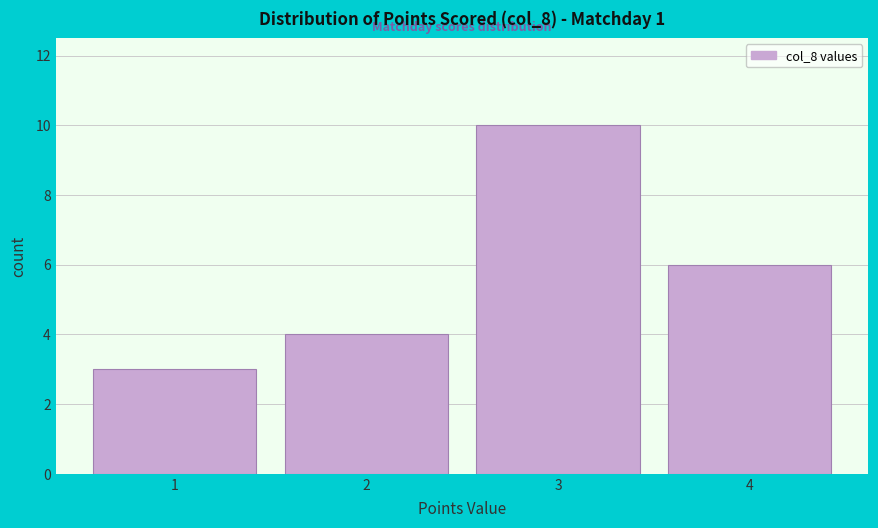

Reading left to right, transcribe this chart: for each bar, give the range it covers on the x-axis and its height. The values are not printed on the chart, so give them approximately, as read against the axis.

0.5 to 1.5: 3
1.5 to 2.5: 4
2.5 to 3.5: 10
3.5 to 4.5: 6